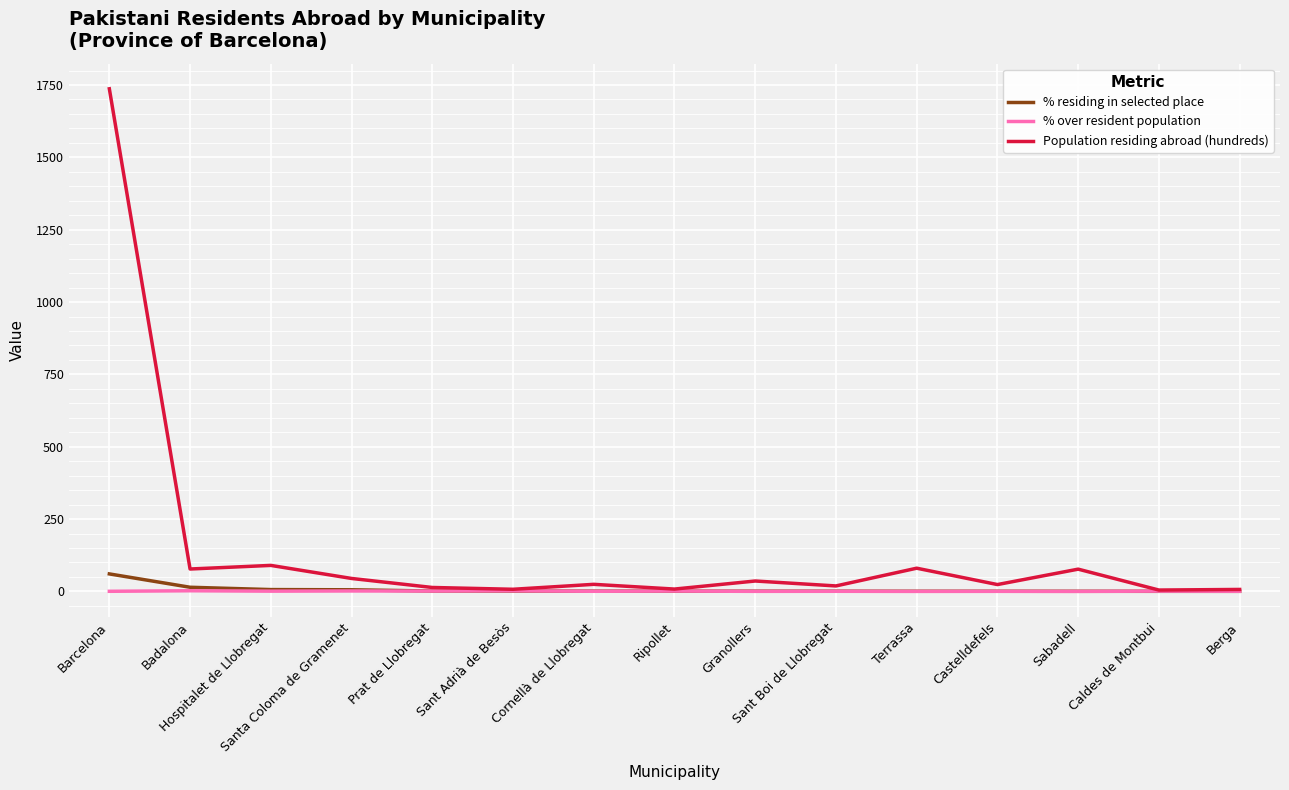

What is the sum of the % residing in selected place values at Barcelona and Prat de Llobregat?

61.9